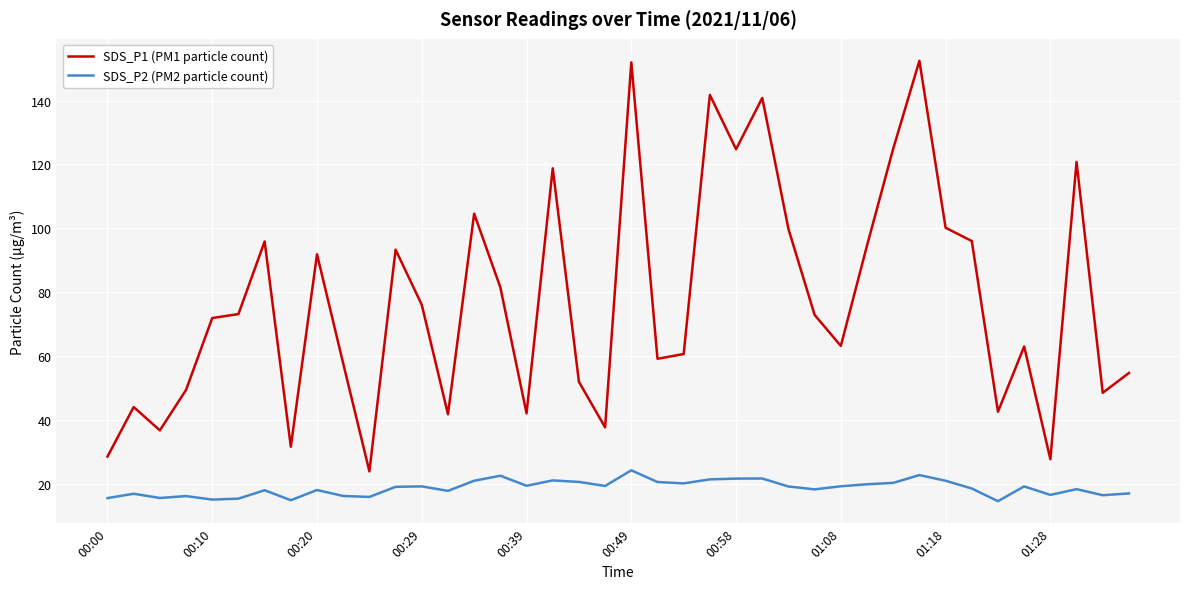

What is the difference between the maximum and minimum values in the SDS_P1 (PM1 particle count) series?

128.5